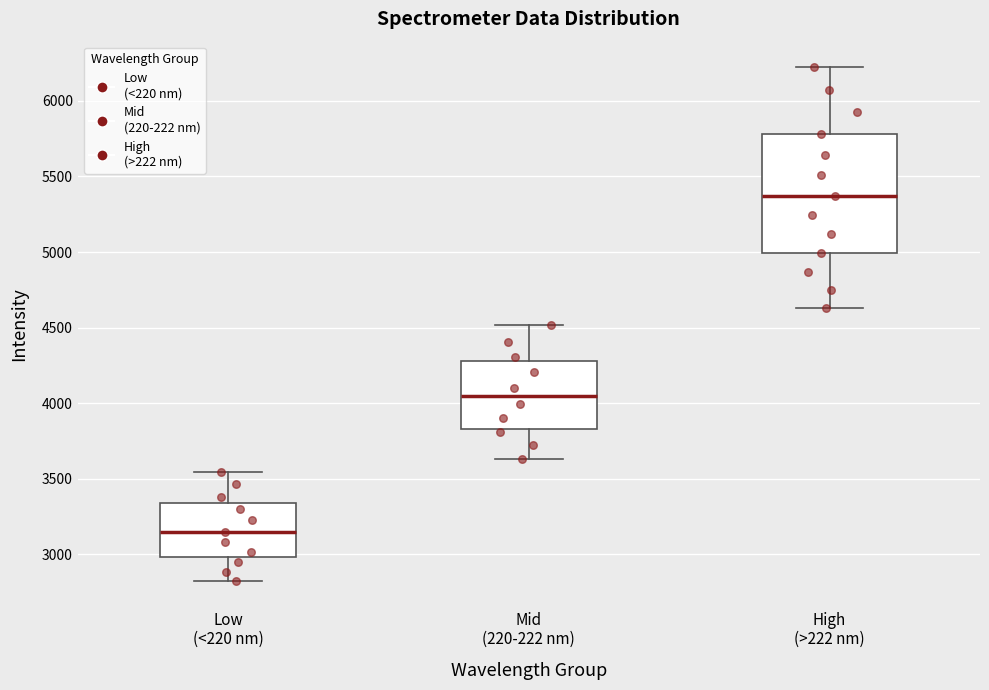

Which box's median line is the highest?

High (>222 nm)